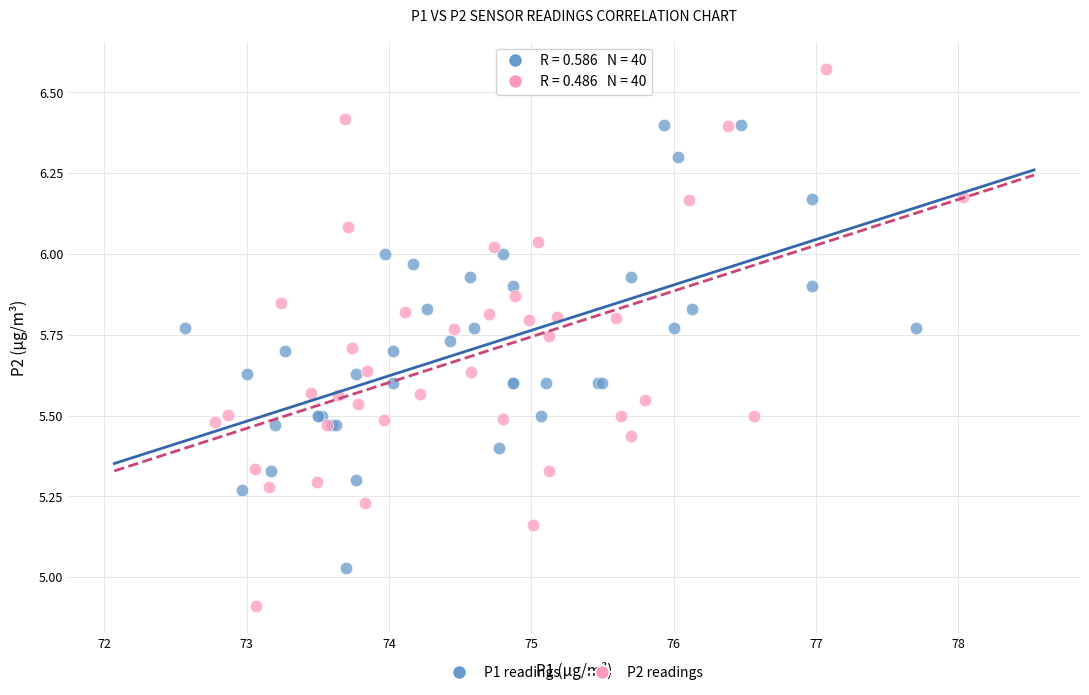

Which series reaches the maximum Y coordinate?

P2 readings